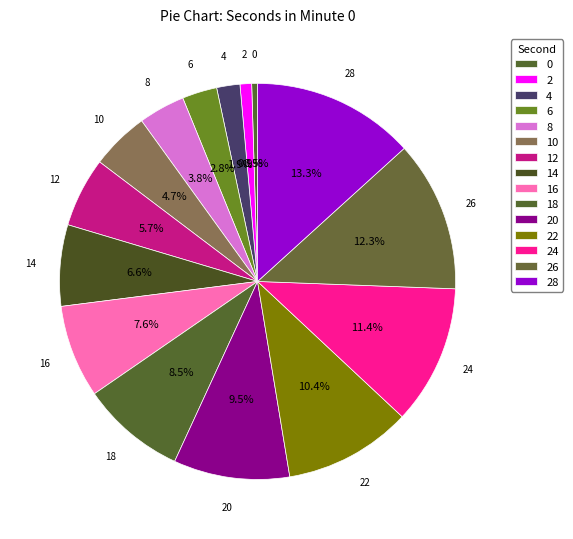

What percentage is NOT represented by 16?

92.4%